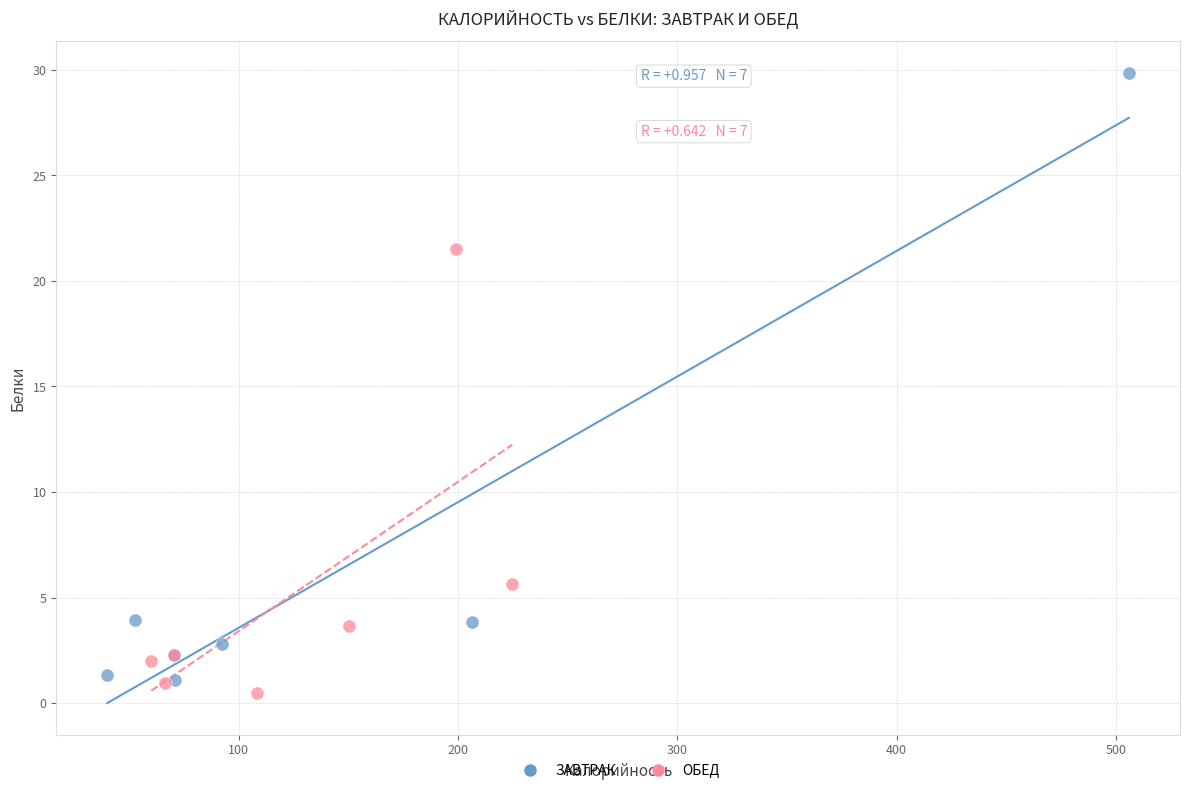

Which series reaches the maximum Y coordinate?

ЗАВТРАК